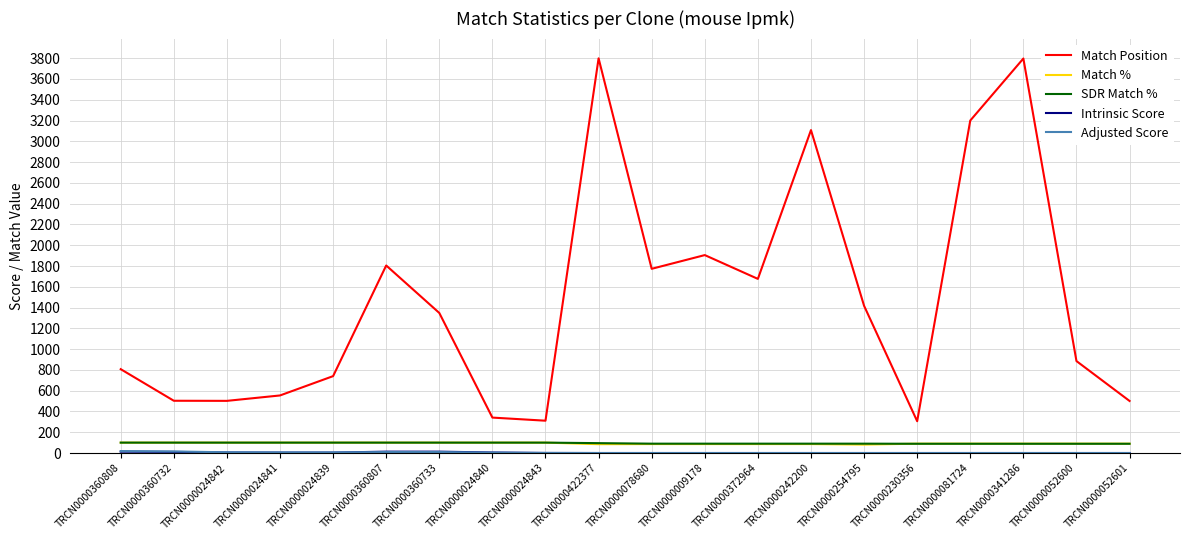

Where is Match Position nearest to the value 2052?

TRCN0000009178